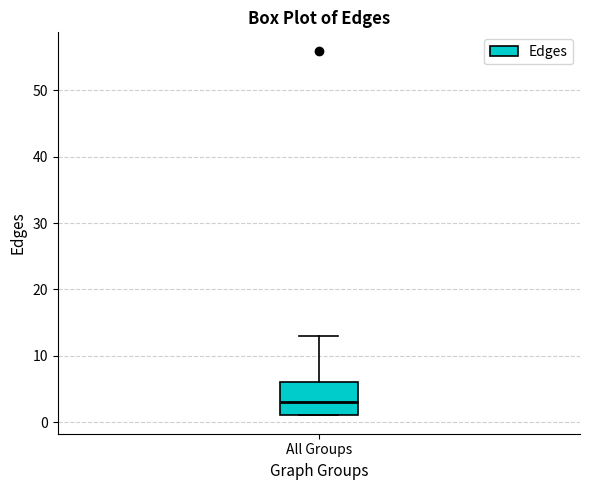

Transcribe this box plot: give where the median line is, the range the box spans, and where the two whiskers end, as read against the y-axis. The values are not printed on the chart, so give them approximately, as read against the axis.

median 3, box 1 to 6, whiskers 1 to 13